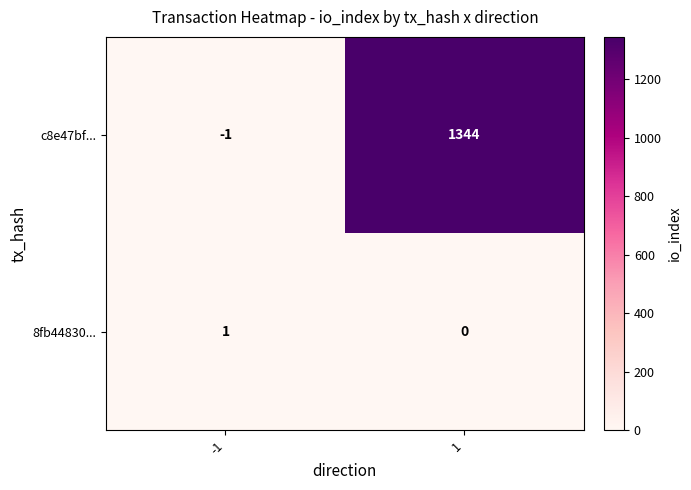

The value of 8fb44830... at -1 is 1. True or false?

True